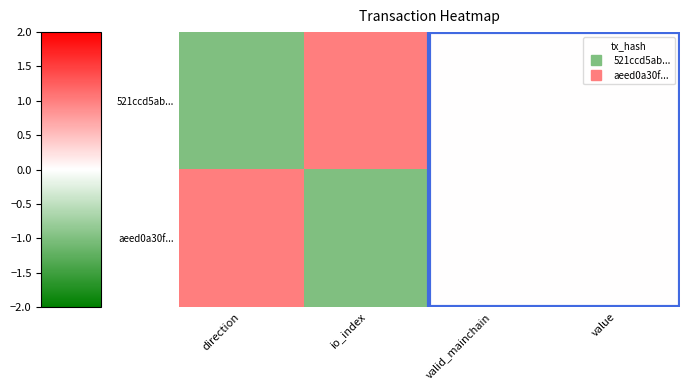

Which has a higher value, direction or valid_mainchain?

valid_mainchain